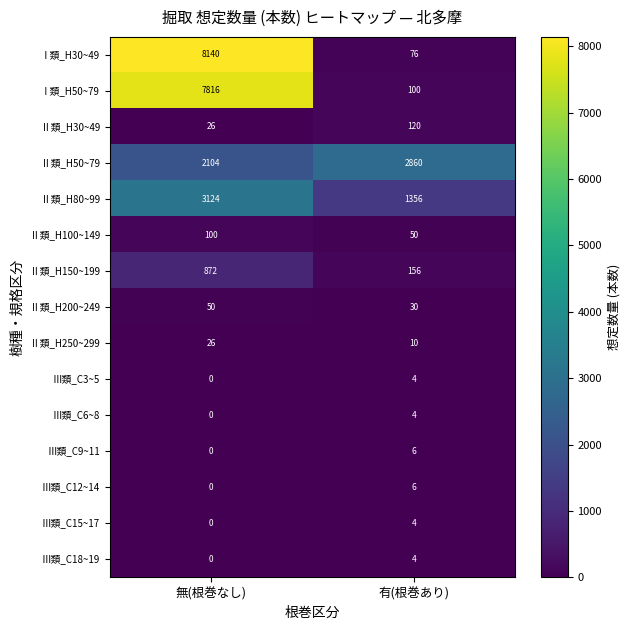

What is the approximate value of Ⅲ類_C18~19 at 有(根巻あり)?

4